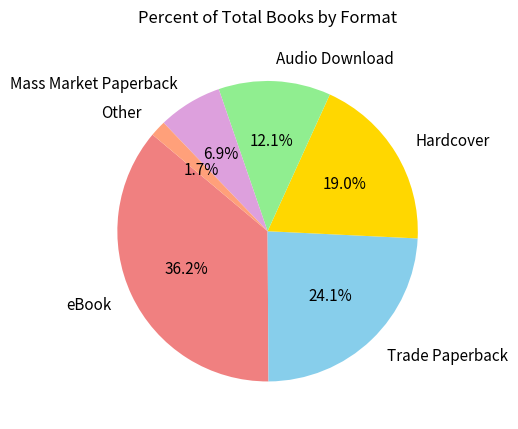

What percentage do Other and Hardcover together represent?

20.7%